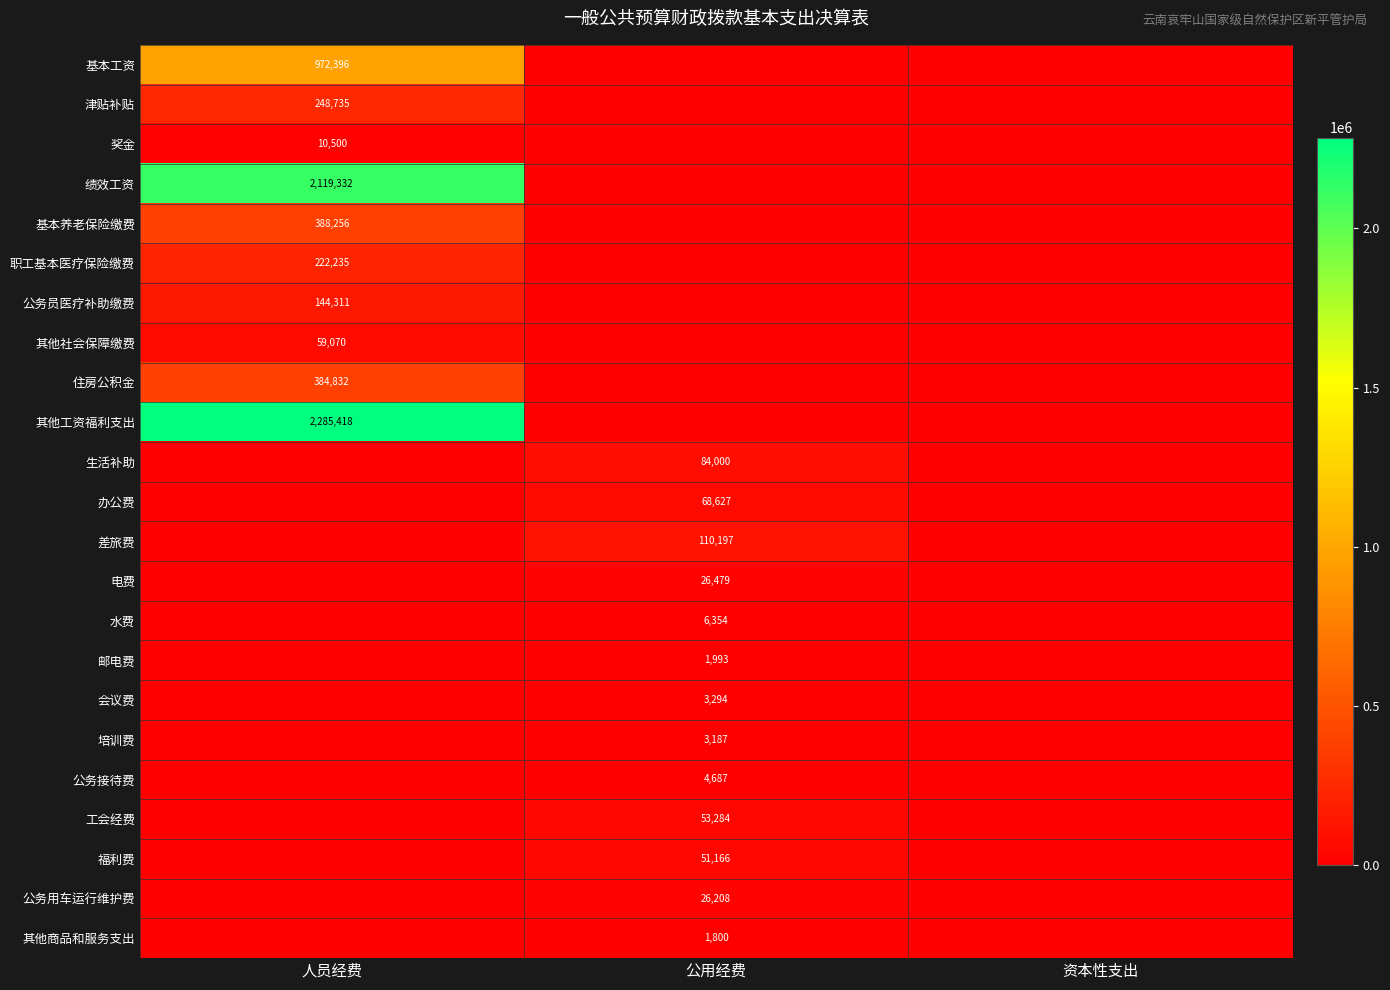

Where is 基本养老保险缴费 nearest to the value 194127?

公用经费